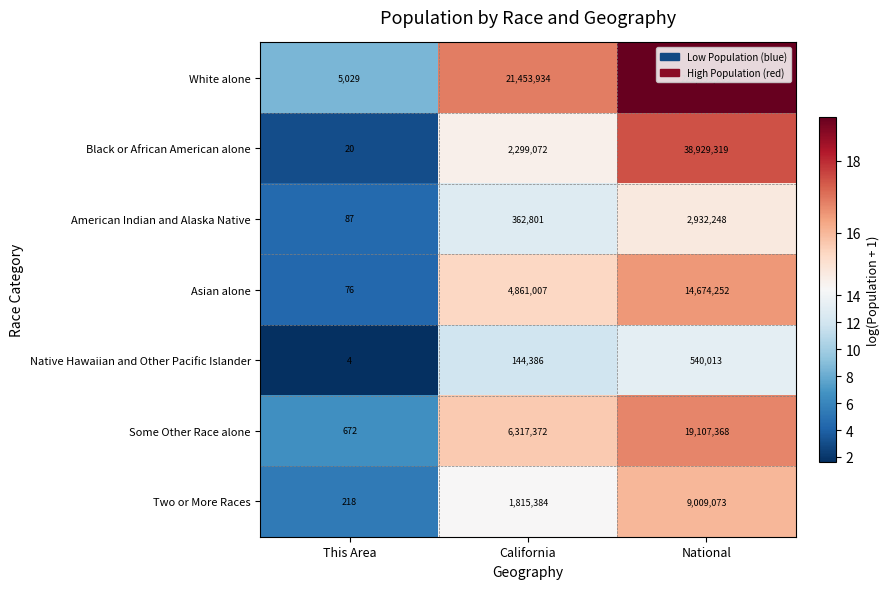

What is the difference between the Asian alone values at National and California?

9813245